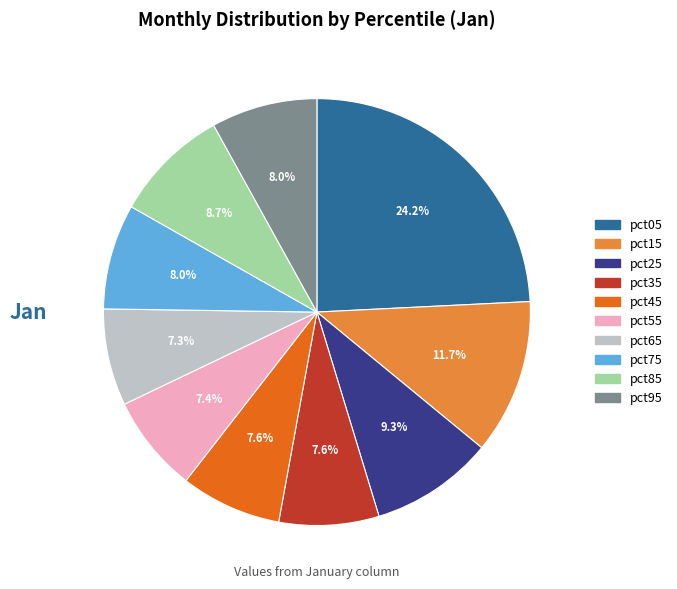

Does any single category account for the majority?

No